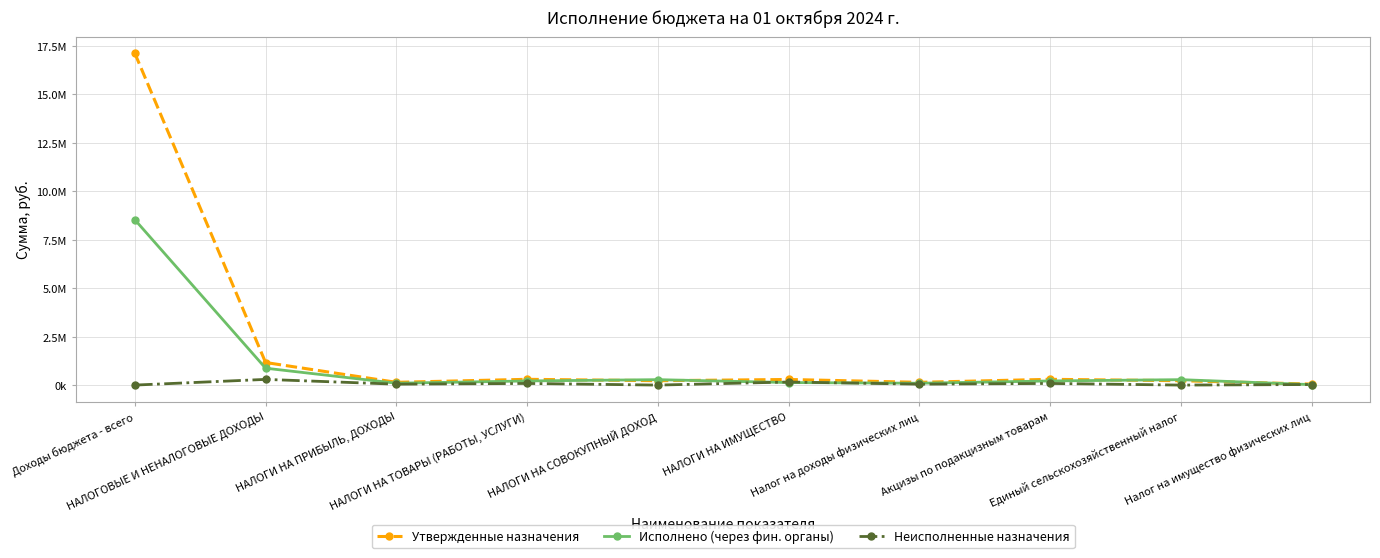

Is this an area chart (filled region under the line)?

No